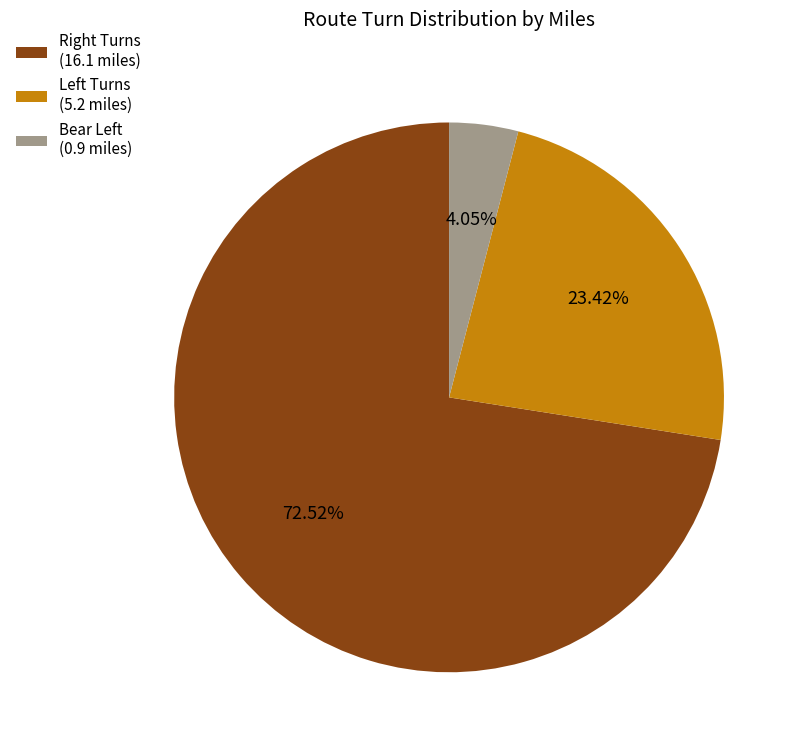

Rank the categories by value from highest to lowest.

Right Turns (16.1 miles), Left Turns (5.2 miles), Bear Left (0.9 miles)